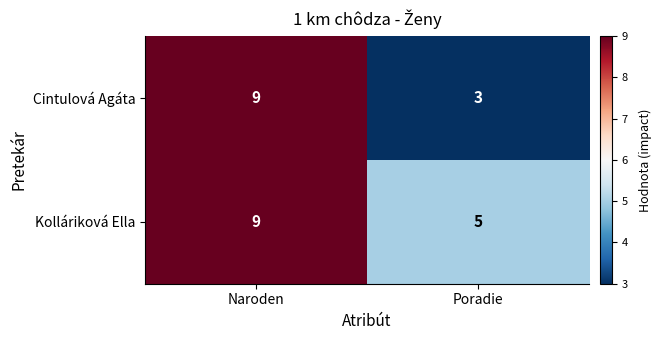

What is the spread (max minus min) of values at Poradie?

2